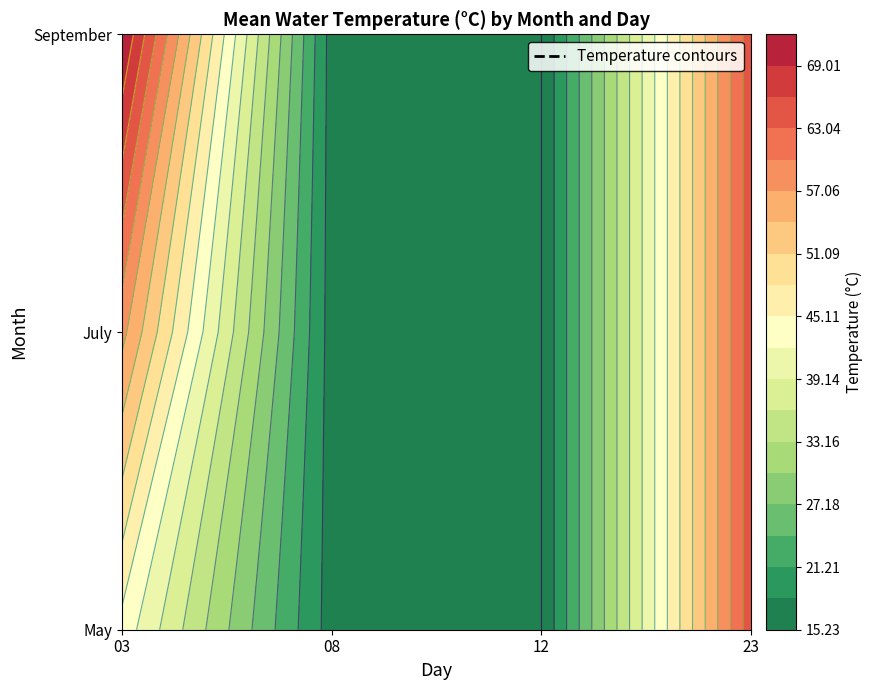

Which has a higher value, 12 or 03?

03